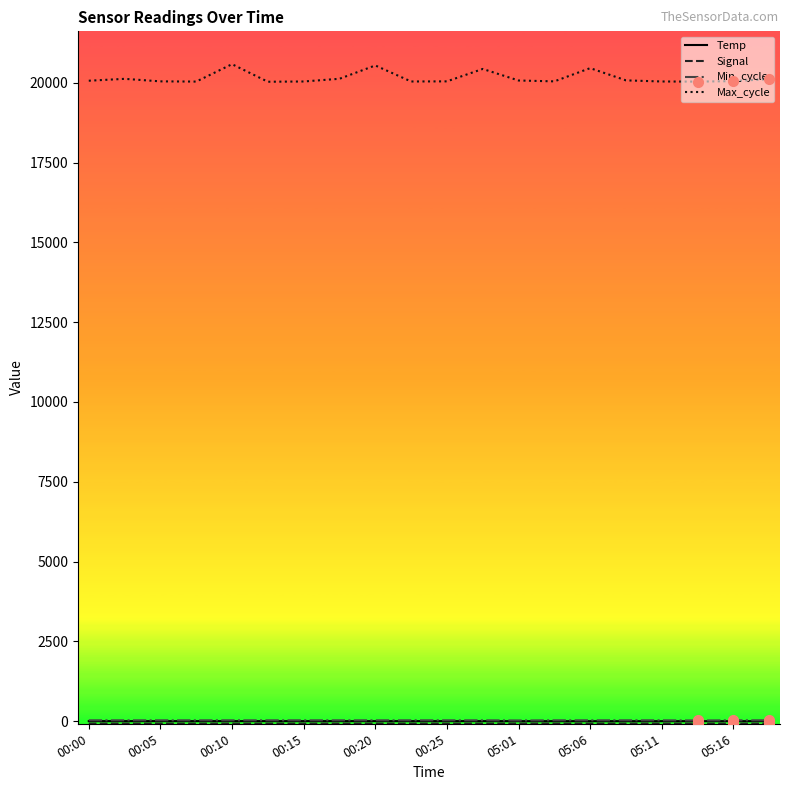

True or false: Min_cycle and Max_cycle cross at least once.

False